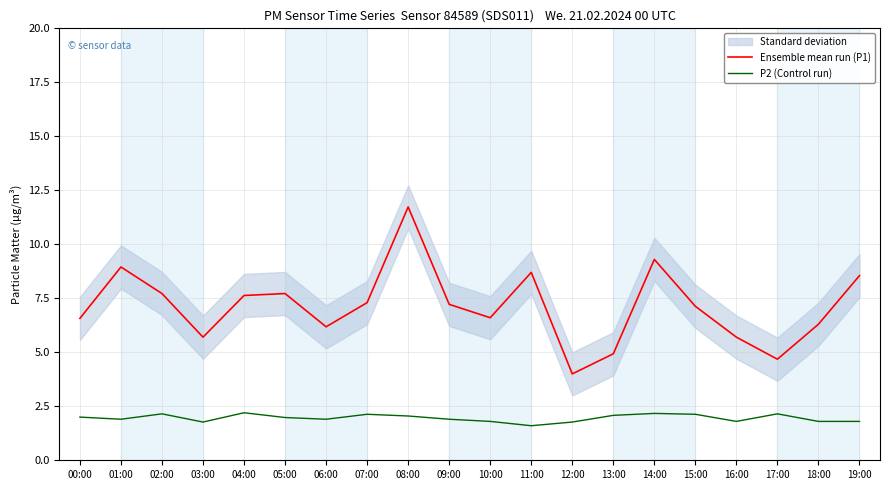

Between 14:00 and 06:00, which is larger?

14:00